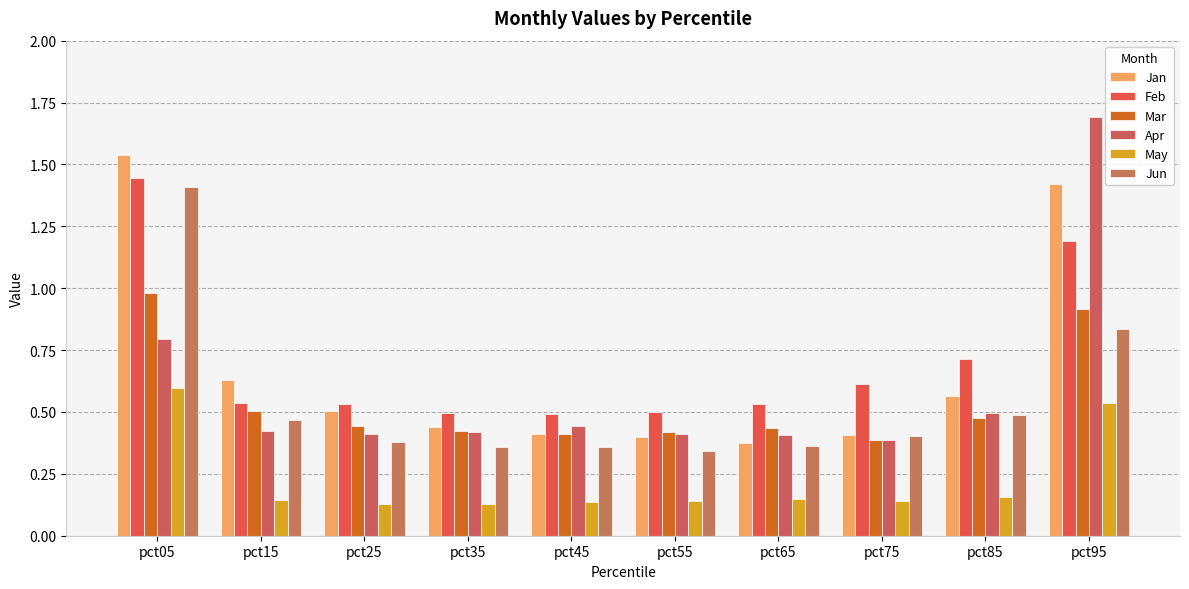

Which series has the widest spread of values?

Apr